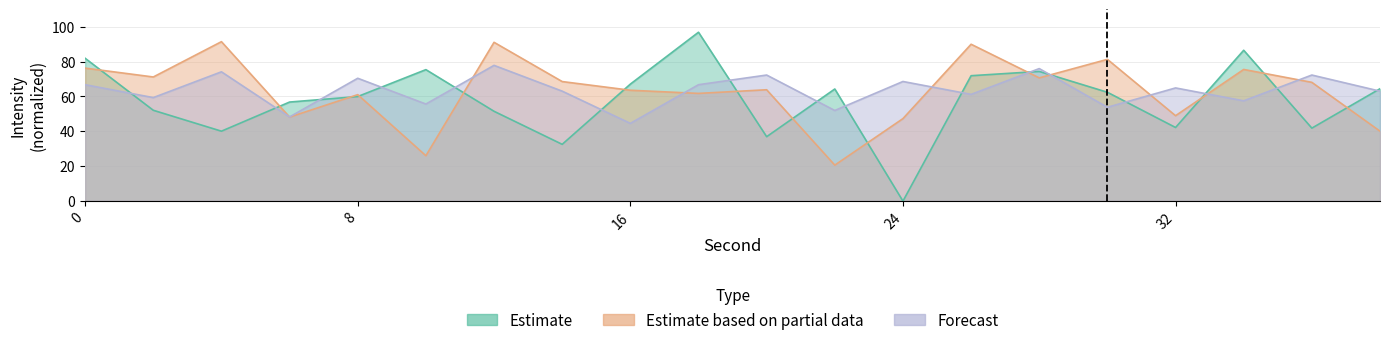

What is the average value of the Estimate series?

57.9